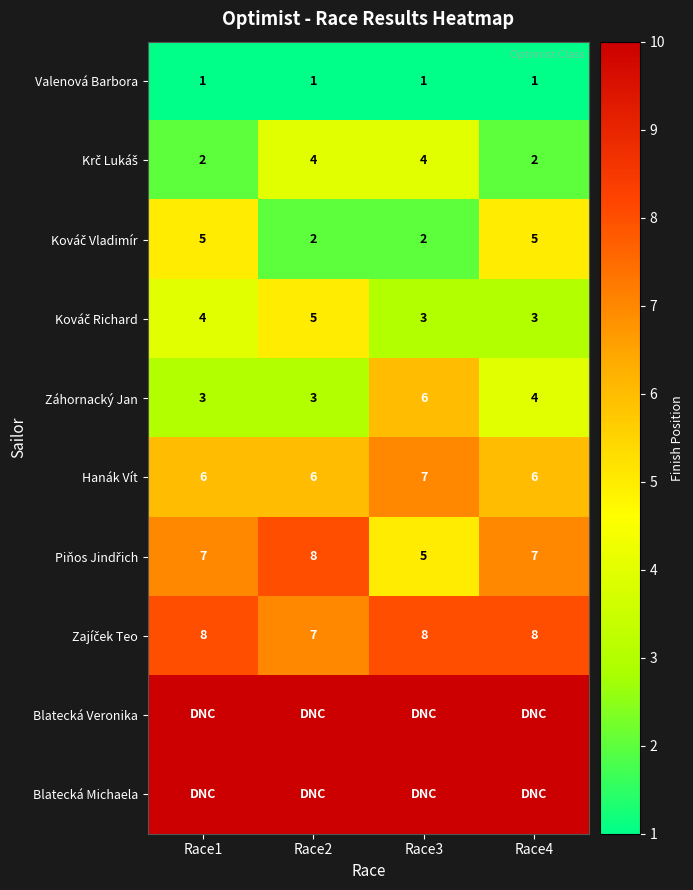

How many series are shown in this chart?

10